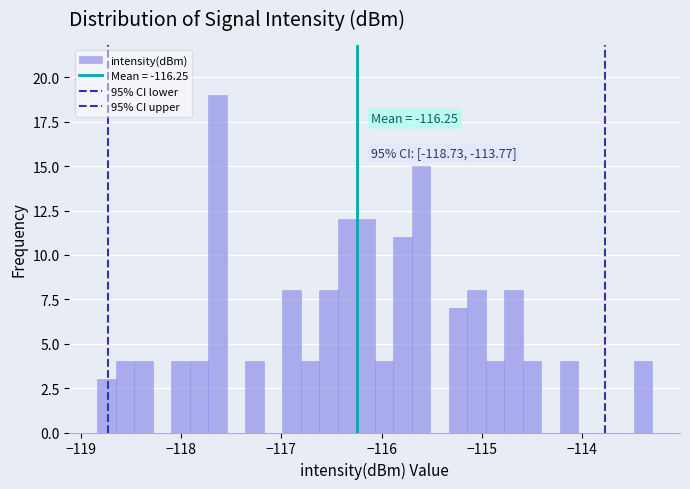

Read against the x-axis, roughly where is the centre of the tallest bar?

-117.6